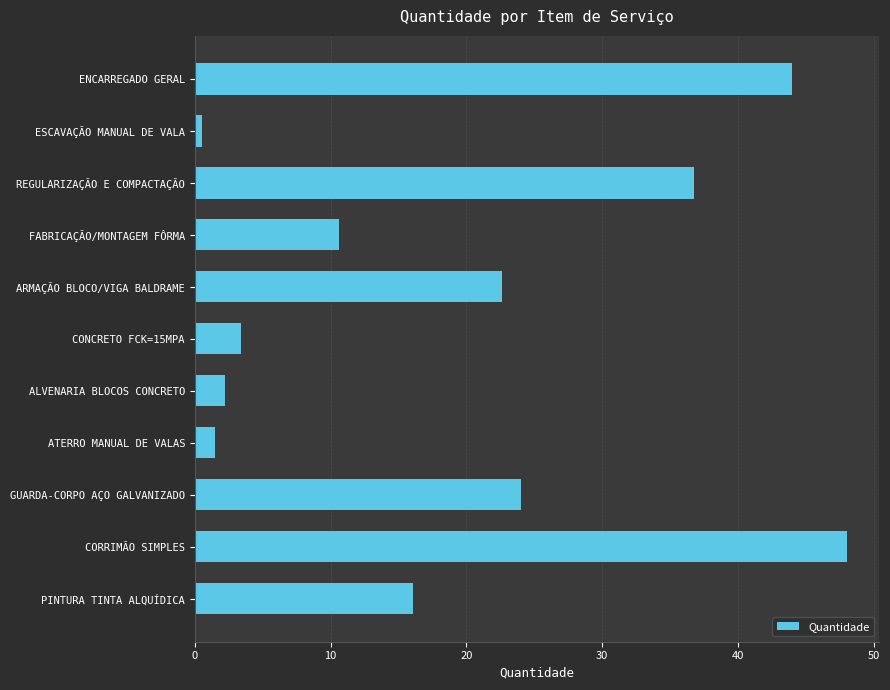

Approximately how many times larger is the value at ARMAÇÃO BLOCO/VIGA BALDRAME compared to CONCRETO FCK=15MPA?

6.7